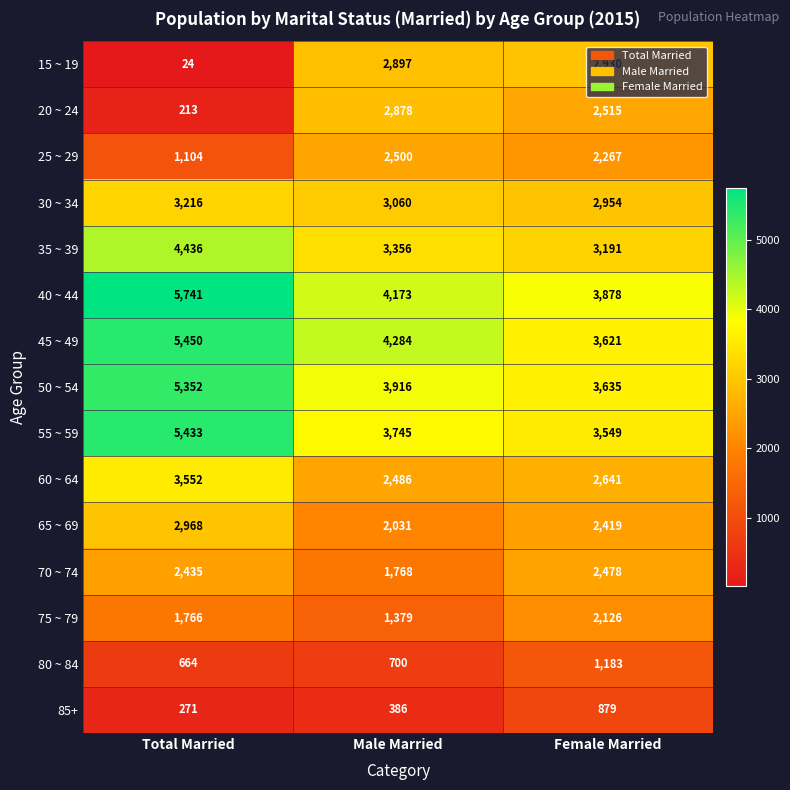

The value of 20 ~ 24 at Male Married is 3955. True or false?

False